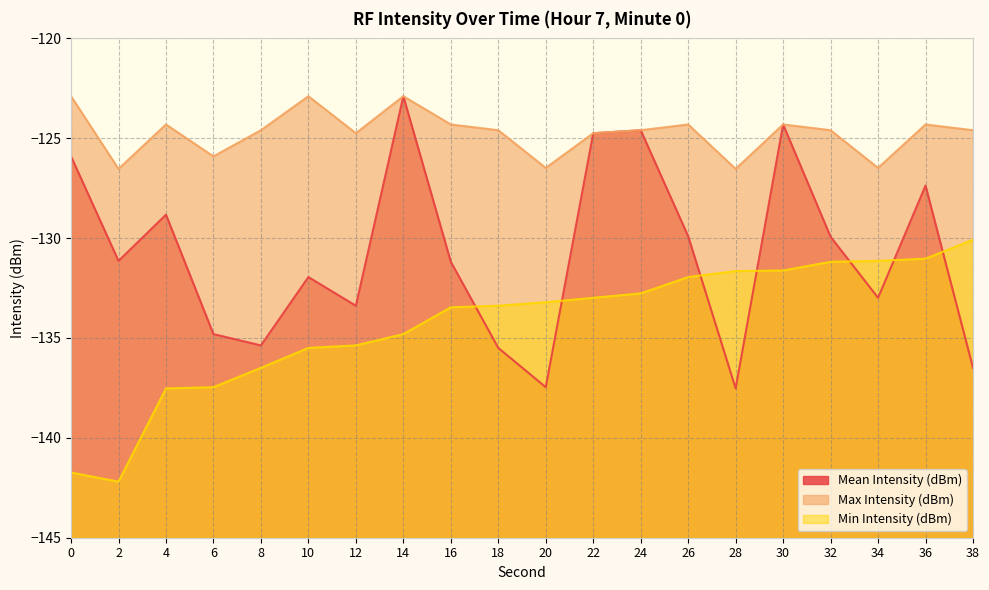

Reading left to right, transcribe all the data shown in this chart.

Mean Intensity (dBm): -125.9	-131.1	-128.8	-134.8	-135.4	-131.9	-133.4	-122.9	-131.2	-135.5	-137.5	-124.7	-124.6	-129.9	-137.5	-124.3	-129.9	-133.0	-127.4	-136.5
Max Intensity (dBm): -122.9	-126.5	-124.3	-125.9	-124.6	-122.9	-124.7	-122.9	-124.3	-124.6	-126.5	-124.7	-124.6	-124.3	-126.5	-124.3	-124.6	-126.5	-124.3	-124.6
Min Intensity (dBm): -141.7	-142.2	-137.5	-137.5	-136.5	-135.5	-135.4	-134.8	-133.5	-133.4	-133.2	-133.0	-132.8	-131.9	-131.6	-131.6	-131.2	-131.1	-131.0	-130.1